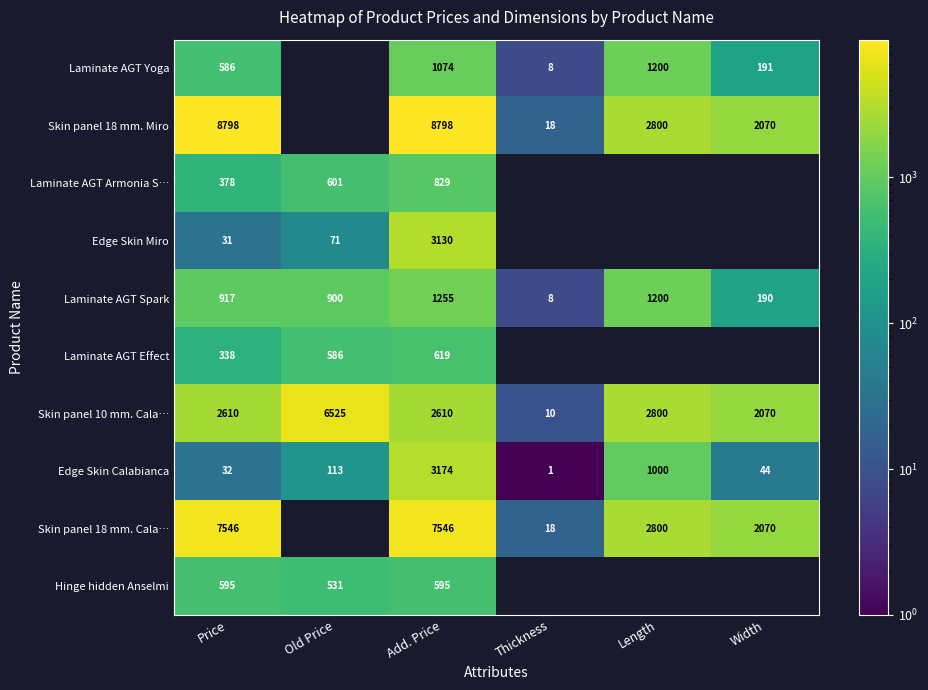

Is the value of Laminate AGT Yoga at Length greater than the value of Laminate AGT Armonia S… at Old Price?

Yes